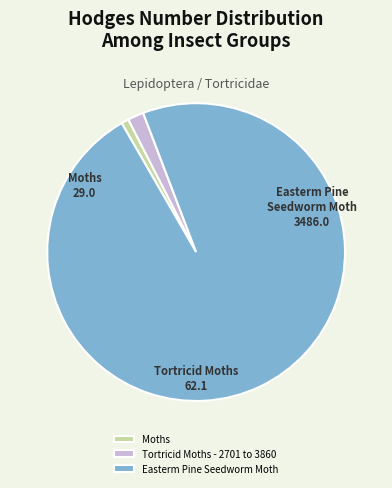

True or false: Moths accounts for 1% of the total.

True